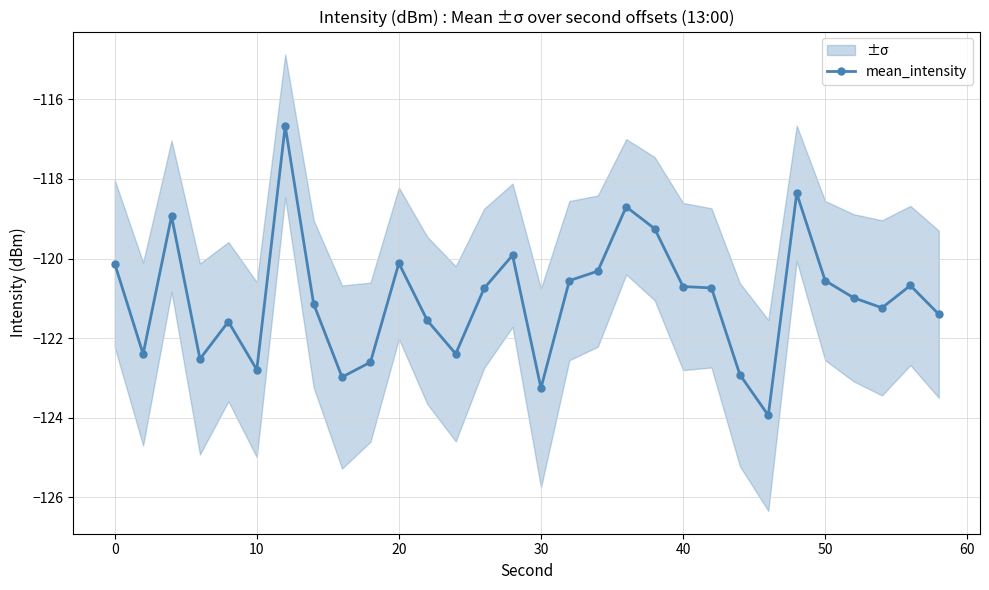

True or false: mean_intensity has more than 2 interior local peaks.

True